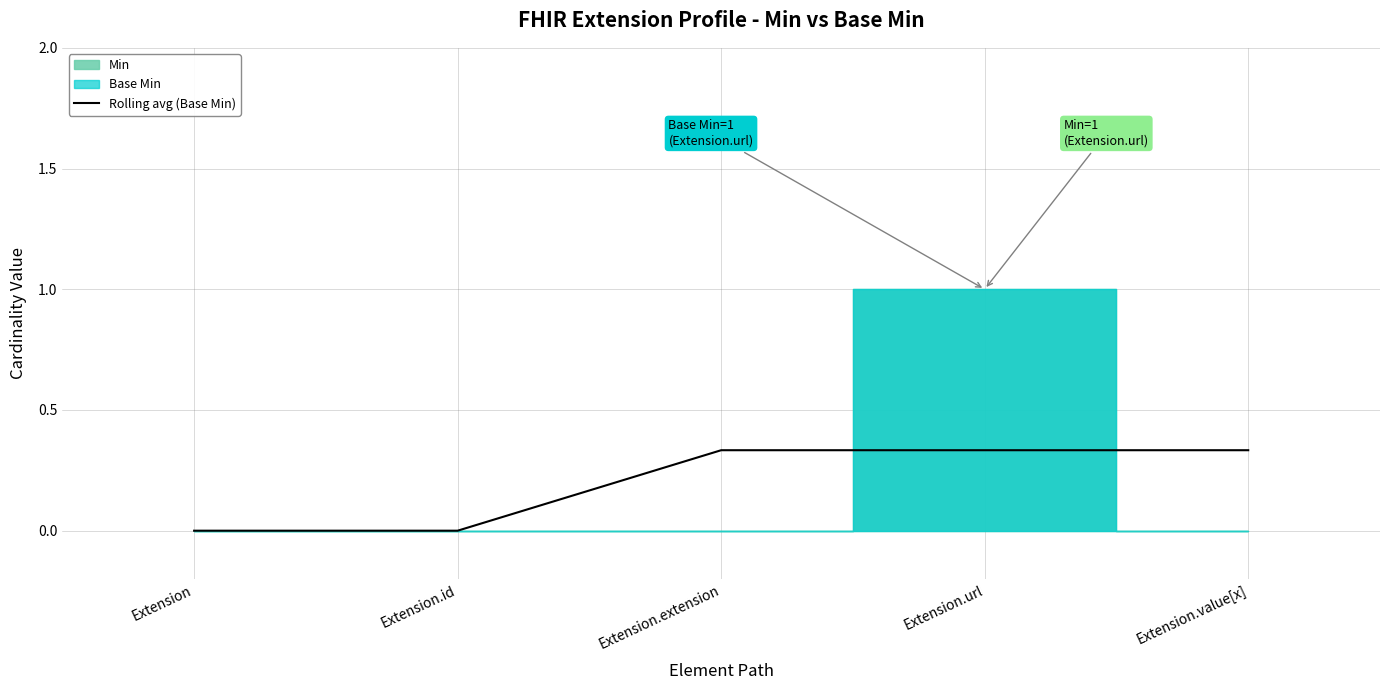

What is the difference between the maximum and minimum values?

0.3